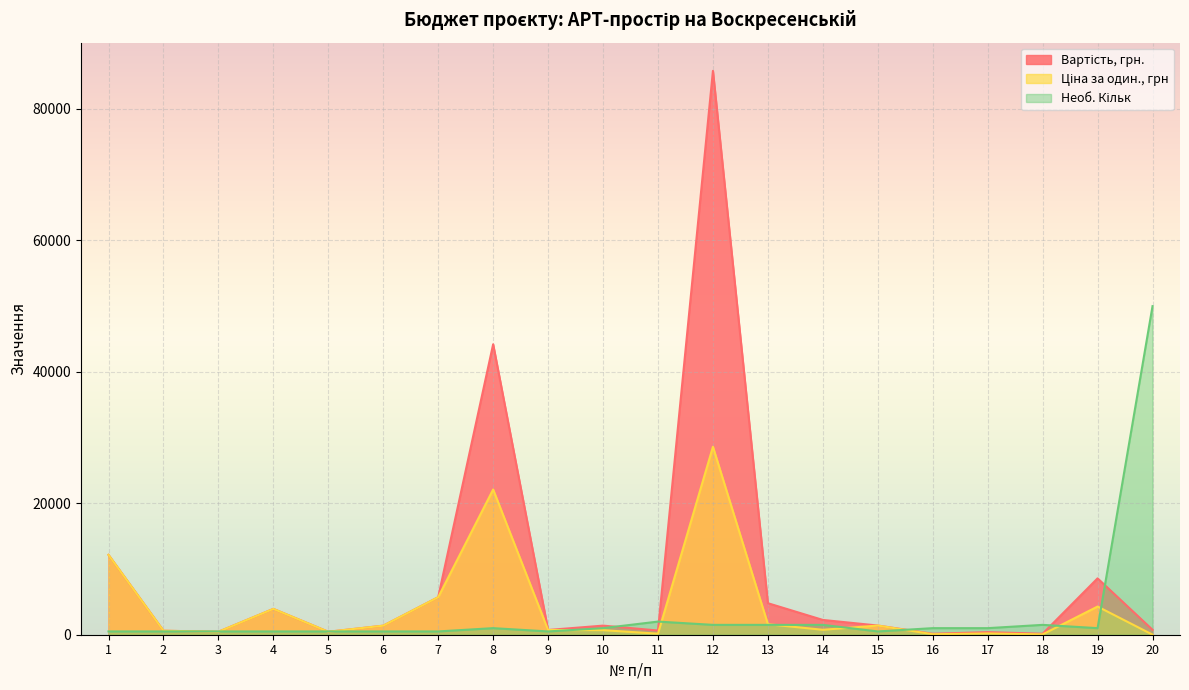

List the series in order of their overall mean, lowest first.

Необ. Кільк, Ціна за один., грн, Вартість, грн.